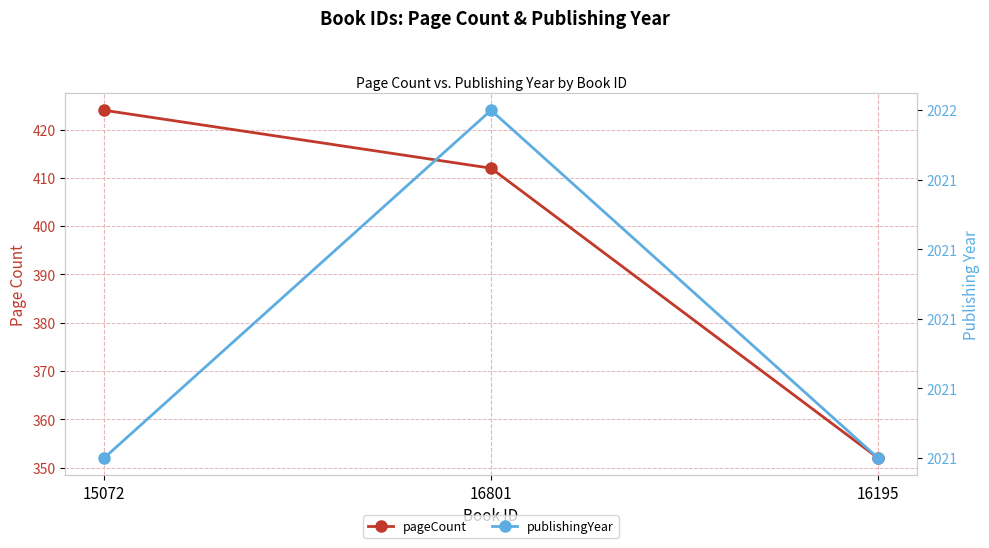

What are all the series names shown in the legend?

pageCount, publishingYear